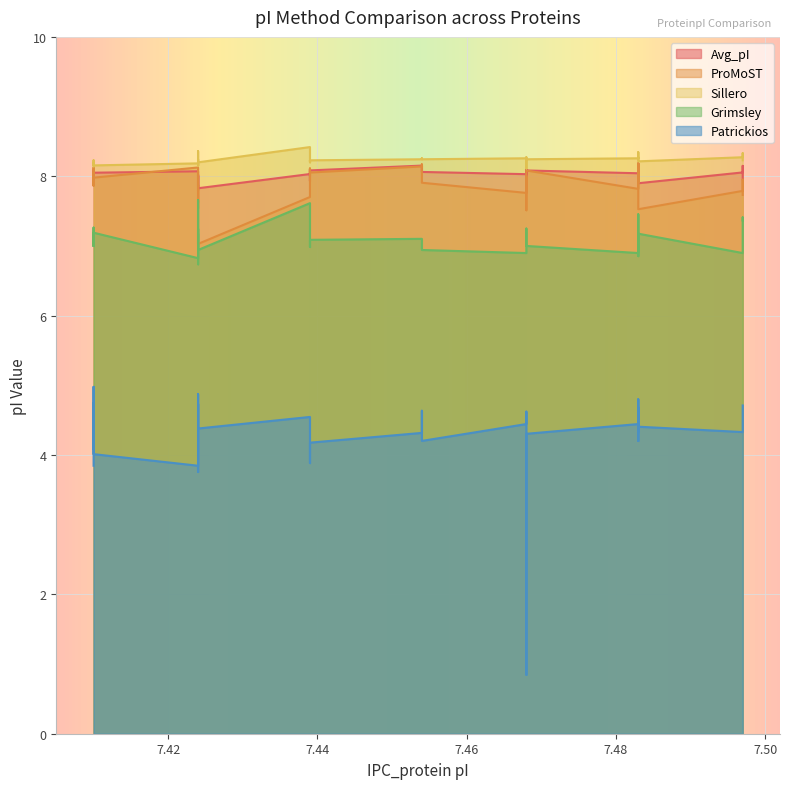

What is the sum of all Avg_pI values?

305.0